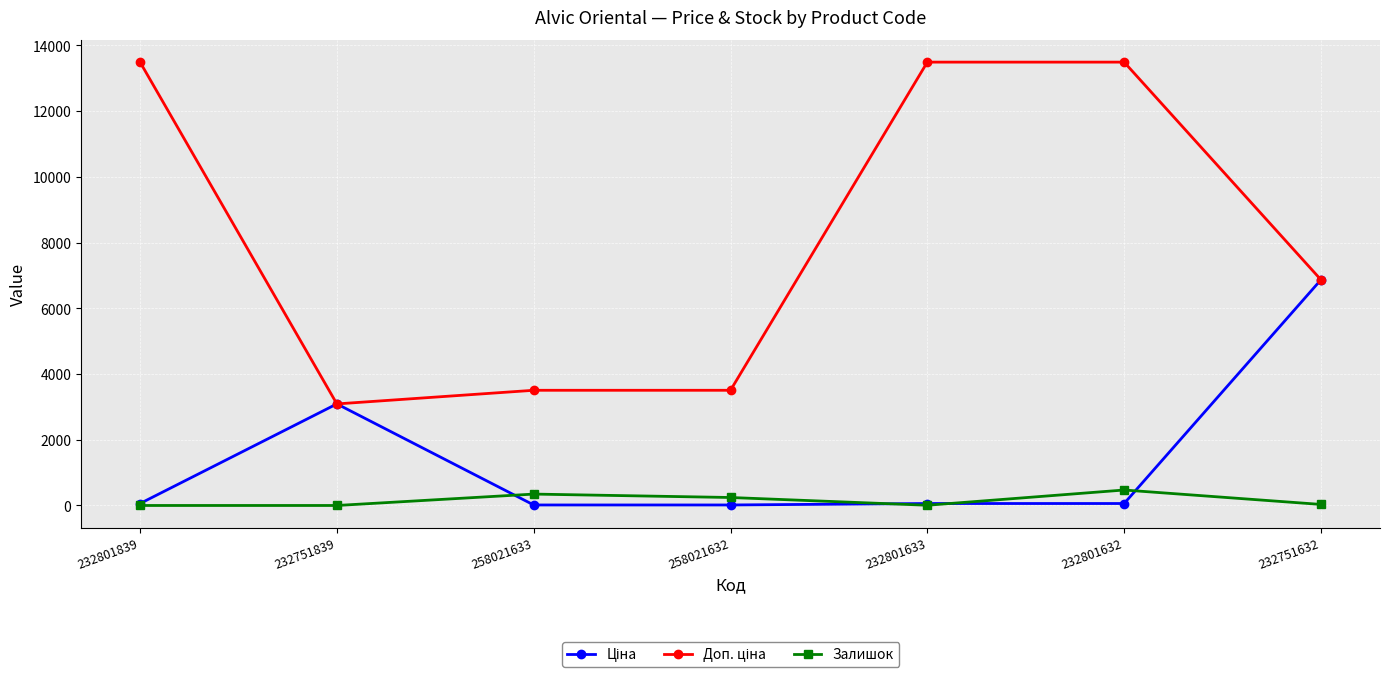

What is the spread (max minus min) of values at 232751839?

3091.2